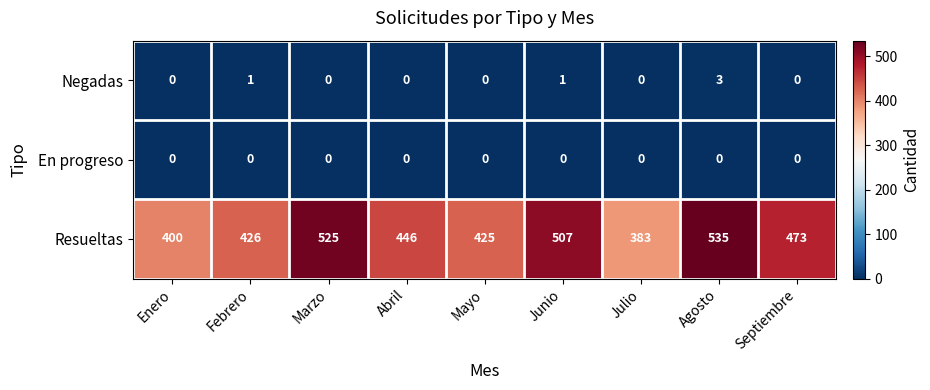

What is the greatest value displayed?

535